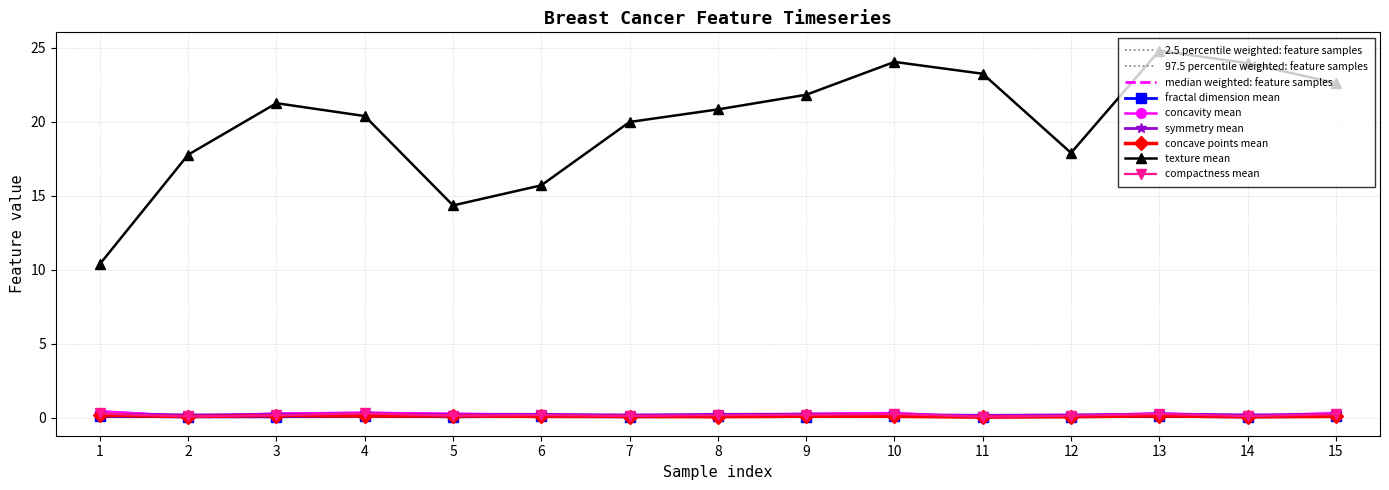

Reading left to right, transcribe all the data shown in this chart.

fractal_dimension_mean: 1=0.1	2=0.1	3=0.1	4=0.1	5=0.1	6=0.1	7=0.1	8=0.1	9=0.1	10=0.1	11=0.1	12=0.1	13=0.1	14=0.1	15=0.1
concavity_mean: 1=0.3	2=0.1	3=0.2	4=0.2	5=0.2	6=0.2	7=0.1	8=0.1	9=0.2	10=0.2	11=0.0	12=0.1	13=0.2	14=0.1	15=0.2
symmetry_mean: 1=0.2	2=0.2	3=0.2	4=0.3	5=0.2	6=0.2	7=0.2	8=0.2	9=0.2	10=0.2	11=0.2	12=0.2	13=0.2	14=0.2	15=0.2
concave_points_mean: 1=0.1	2=0.1	3=0.1	4=0.1	5=0.1	6=0.1	7=0.1	8=0.1	9=0.1	10=0.1	11=0.0	12=0.1	13=0.1	14=0.1	15=0.1
texture_mean: 1=10.4	2=17.8	3=21.2	4=20.4	5=14.3	6=15.7	7=20.0	8=20.8	9=21.8	10=24.0	11=23.2	12=17.9	13=24.8	14=23.9	15=22.6
compactness_mean: 1=0.3	2=0.1	3=0.2	4=0.3	5=0.1	6=0.2	7=0.1	8=0.2	9=0.2	10=0.2	11=0.1	12=0.1	13=0.2	14=0.1	15=0.2